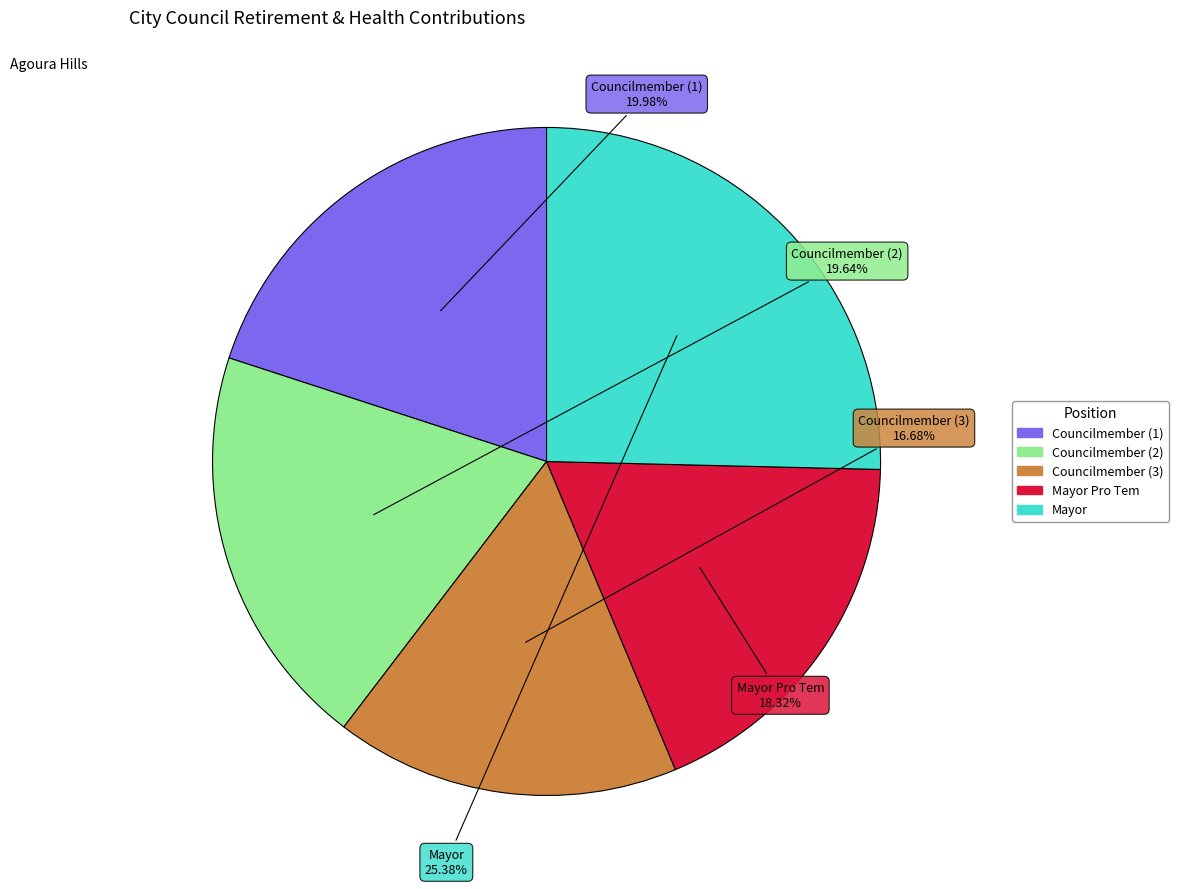

Is there any slice that represents more than half of the pie?

No